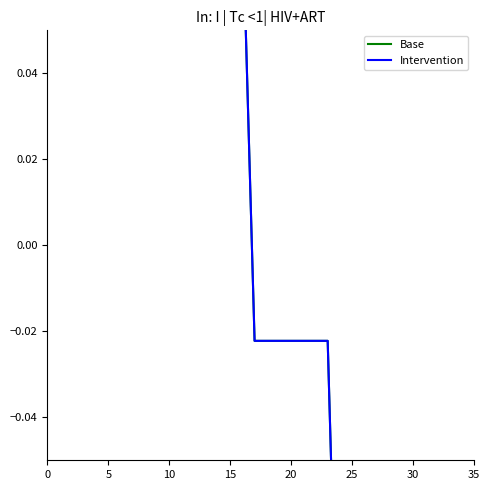

At which category does the chart reach its minimum across all series?

33